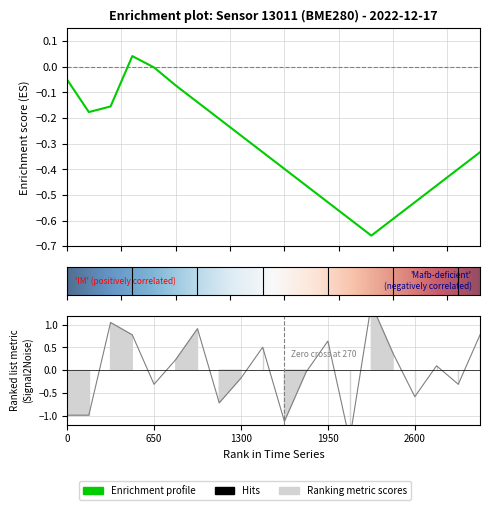

How many negative values does the humidity series have?

10